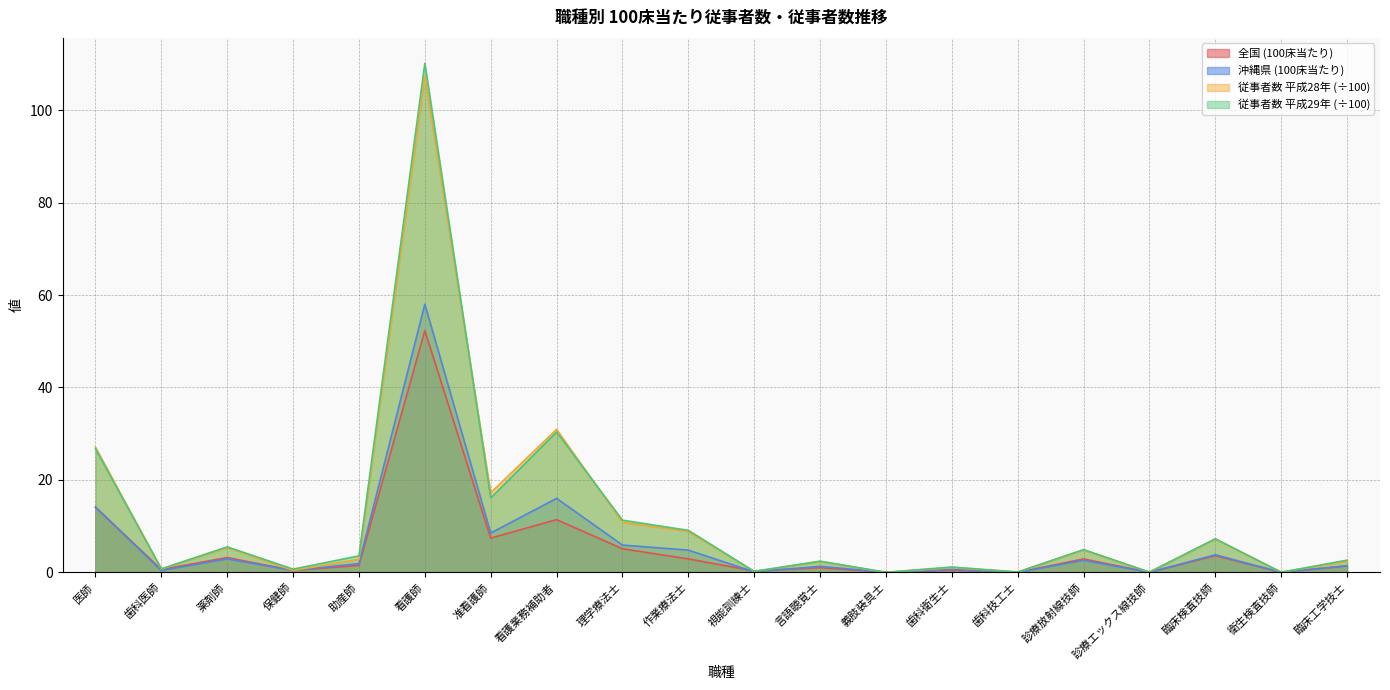

Between 保健師 and 歯科衛生士, which series saw the biggest shift?

従事者数 平成28年 (÷100)